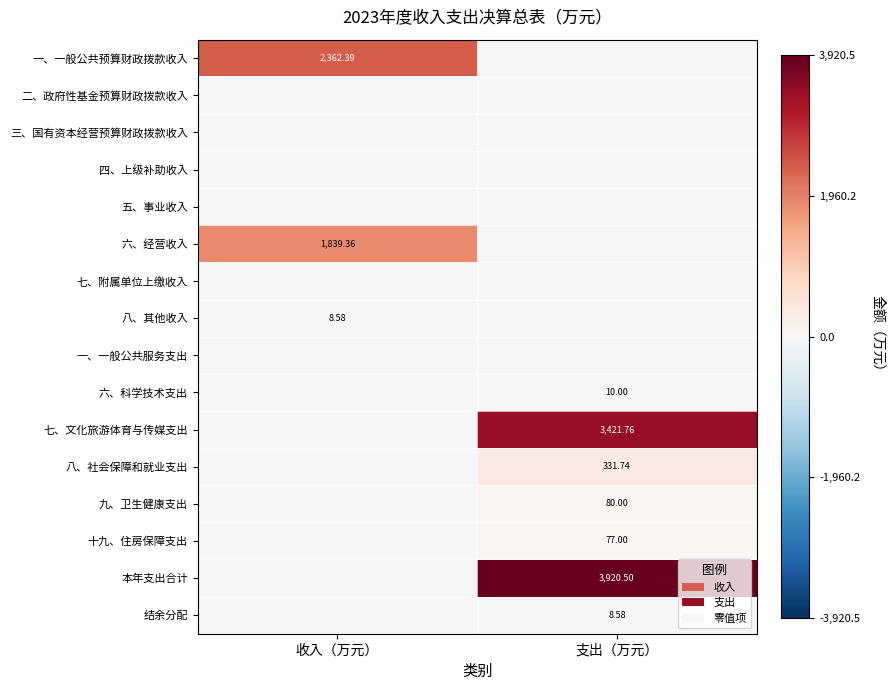

The 一、一般公共服务支出 series shows 0.0 at 收入（万元）. True or false?

True